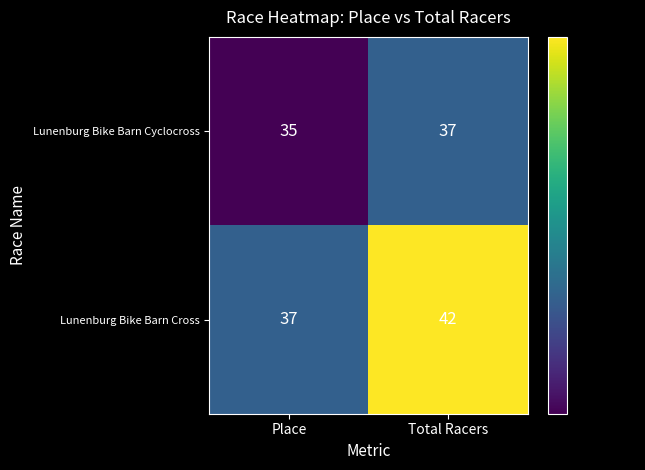

What is the average value of the Lunenburg Bike Barn Cross series?

40